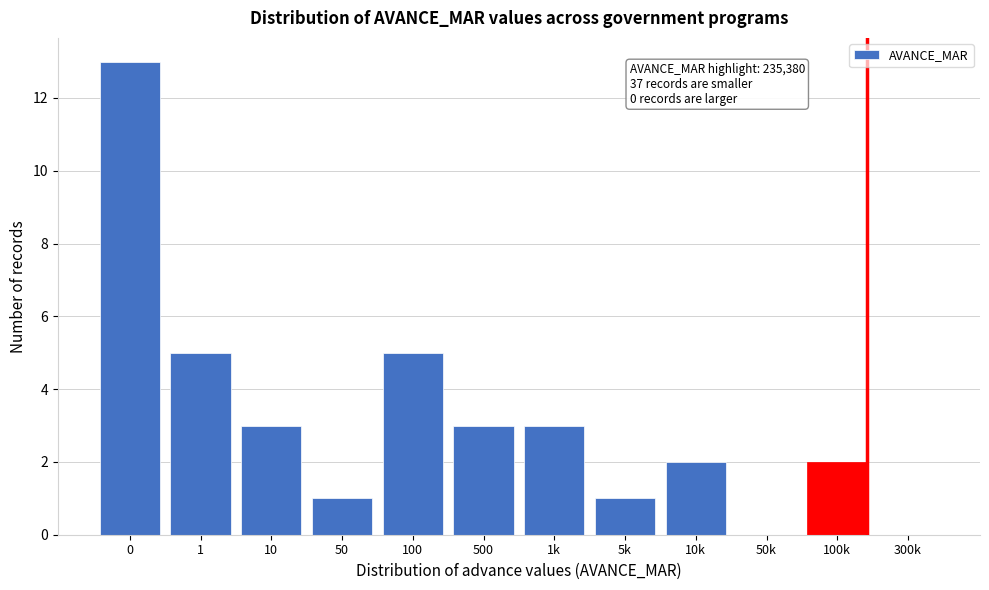

Reading left to right, list all the values displayed in this chart.

0=13	1=5	10=3	50=1	100=5	500=3	1k=3	5k=1	10k=2	50k=0	100k=2	300k=0